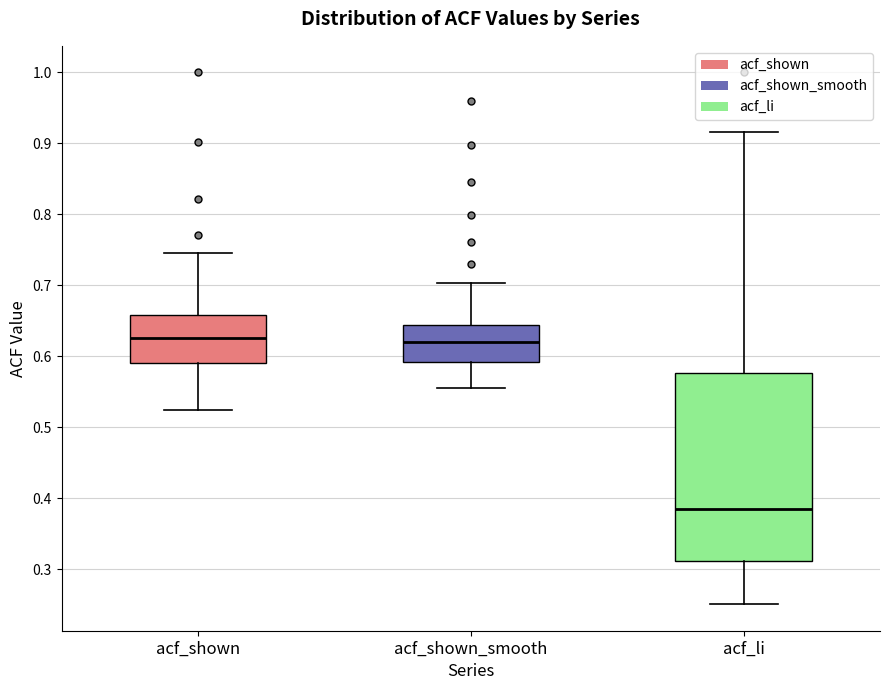

Where is the upper edge of the box for acf_shown on the y-axis? The values are not printed on the chart, so give them approximately, as read against the axis.

0.66